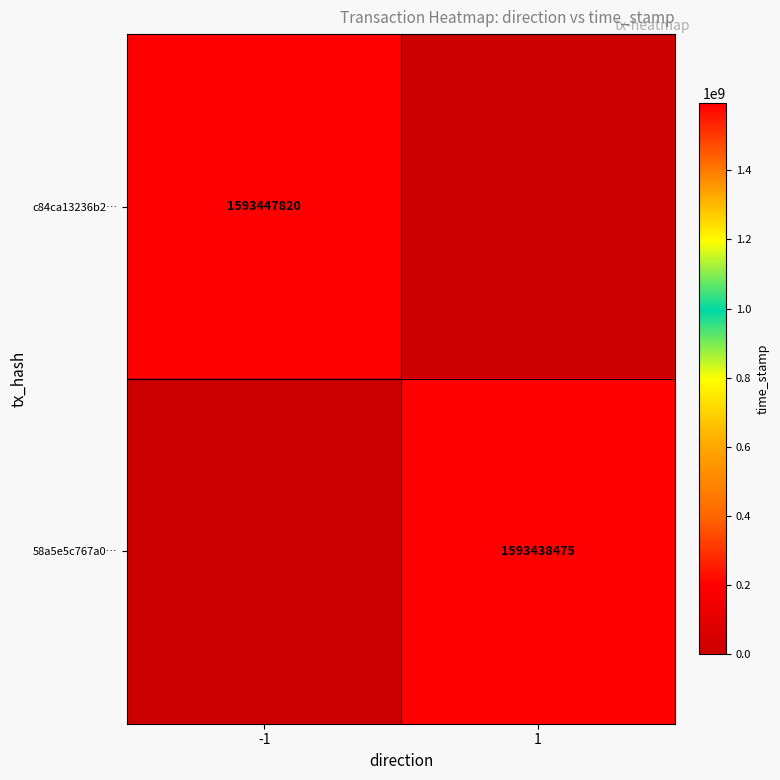

The c84ca13236b2… series shows 1593447820 at -1. True or false?

True